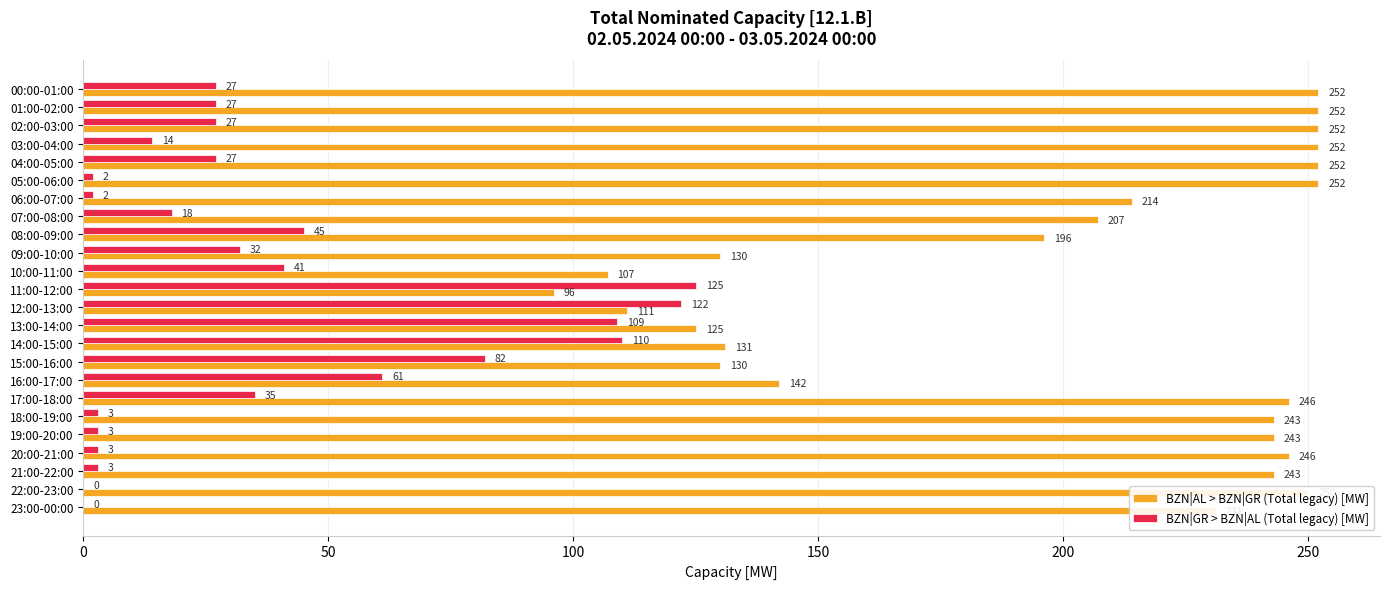

What is the sum of all BZN|AL > BZN|GR (Total legacy) [MW] values?

4803